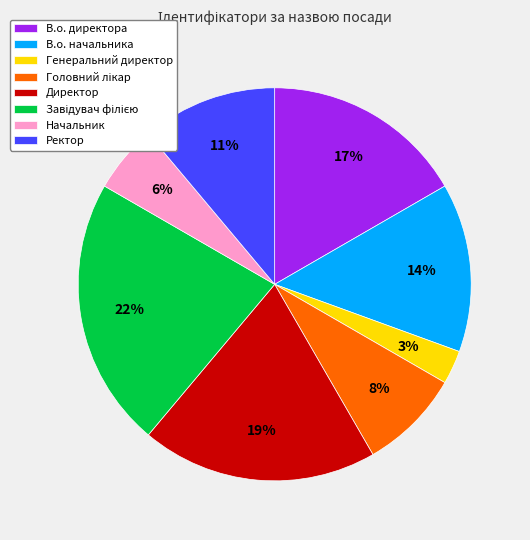

Does Генеральний директор account for over 50% of the chart?

No